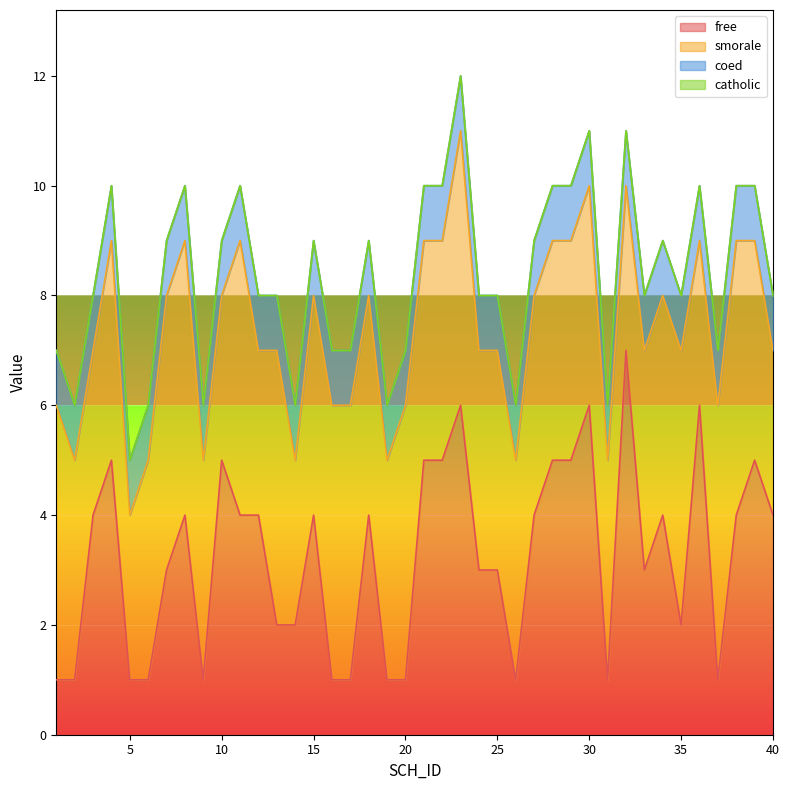

Is the value of catholic at 2 greater than the value of coed at 11?

No